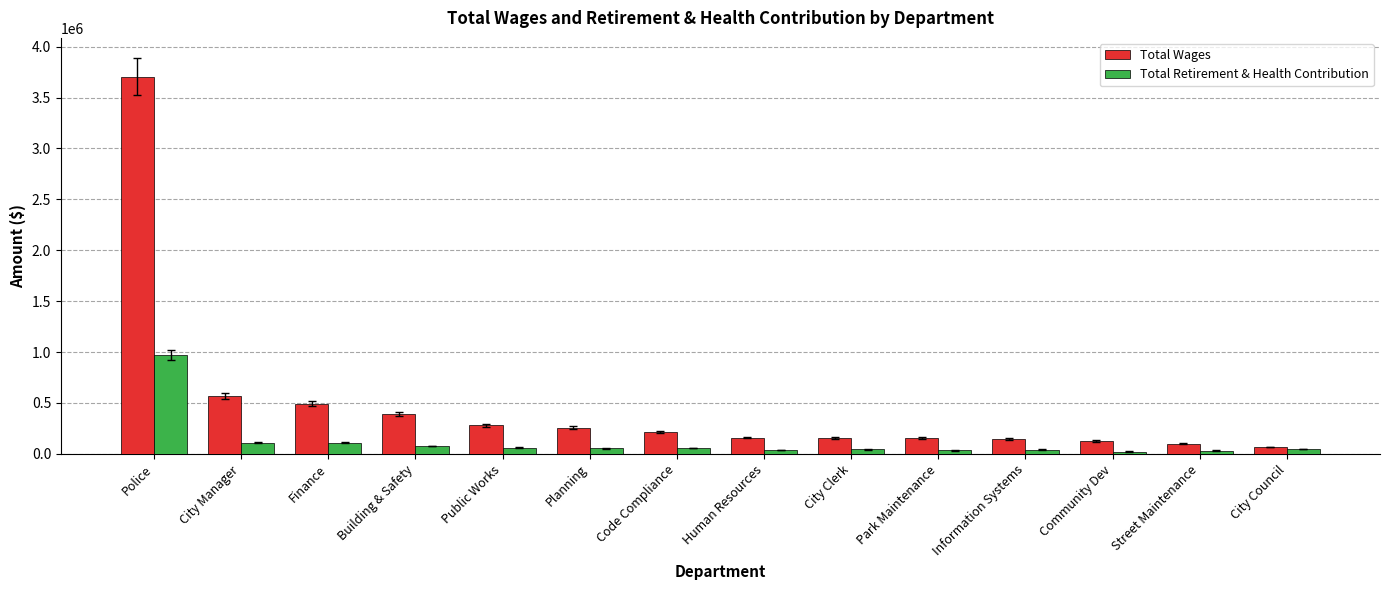

What position from the left is Finance?

3